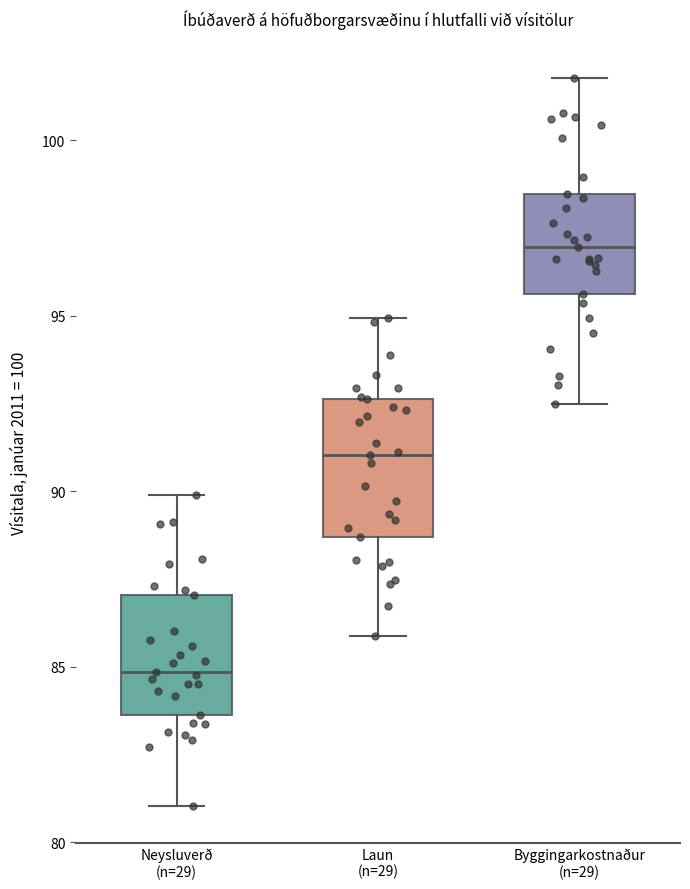

Which box's median line is the highest?

Byggingarkostnaður (n=29)